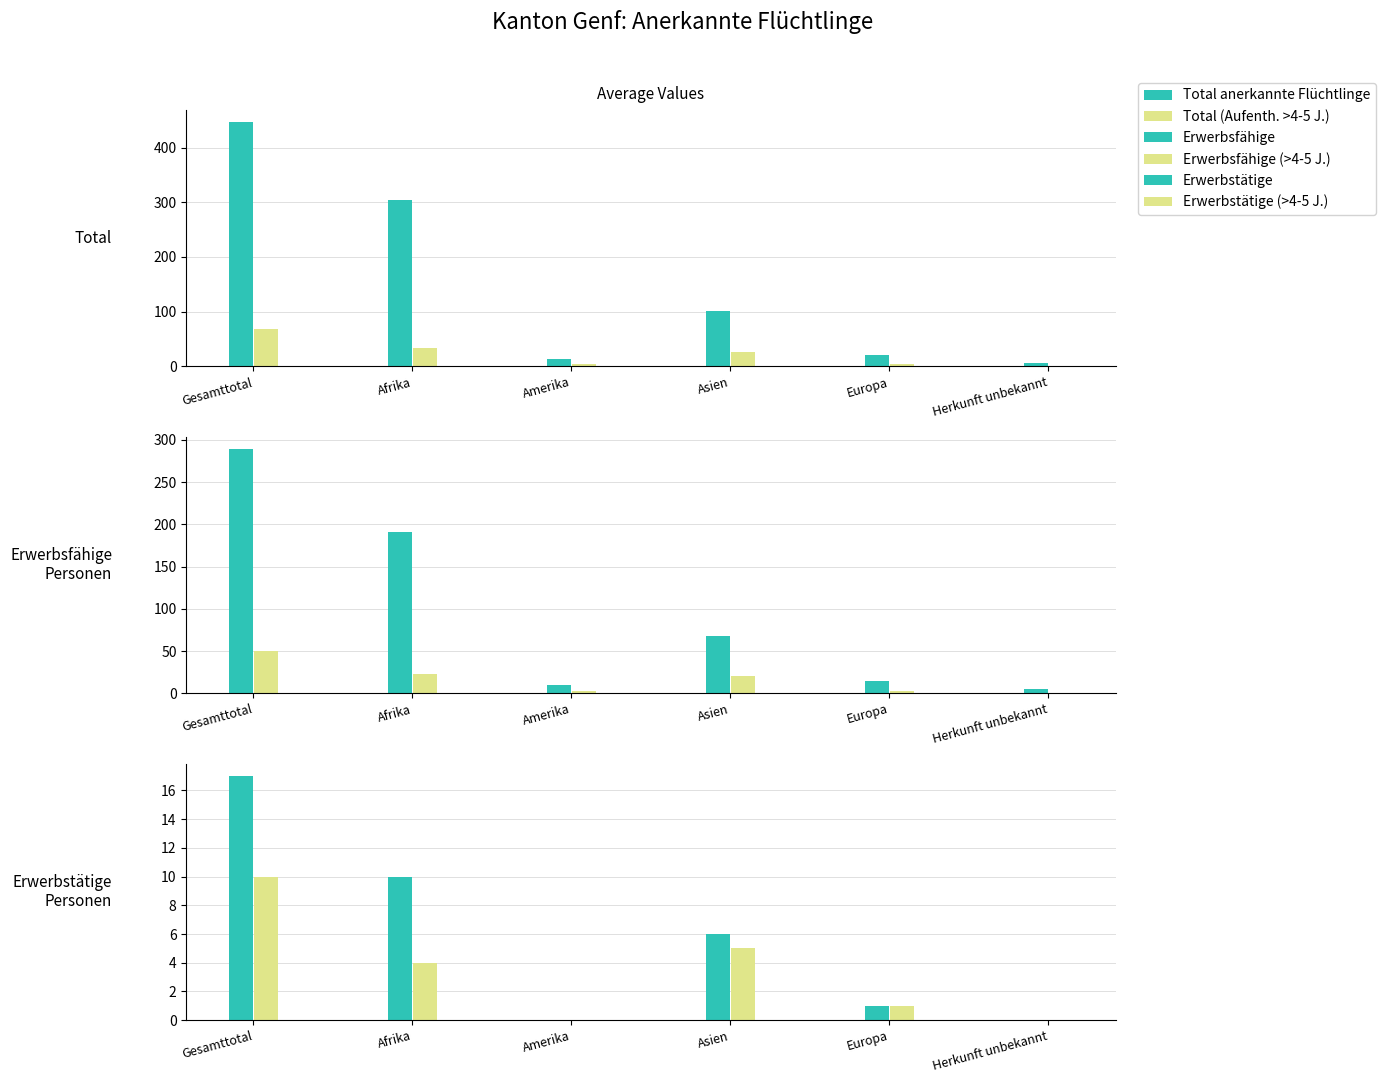

Rank the series at Asien from lowest to highest value.

Erwerbstätige (>4-5 J.), Erwerbstätige, Erwerbsfähige (>4-5 J.), Total (Aufenth. >4-5 J.), Erwerbsfähige, Total anerkannte Flüchtlinge